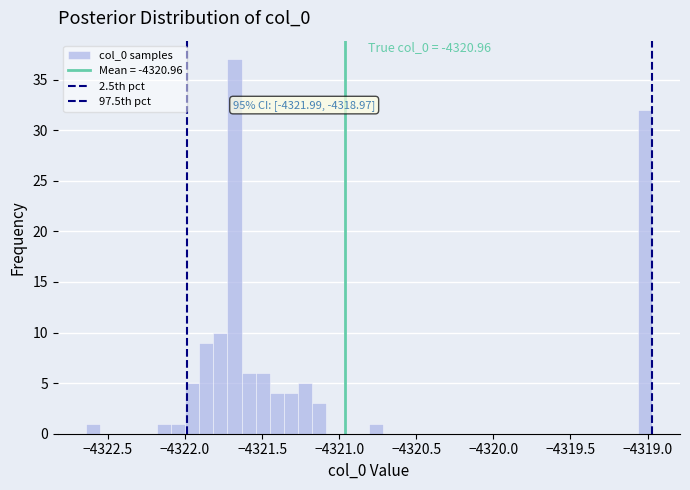

Read against the x-axis, roughly where is the centre of the tallest bar?

-4321.70